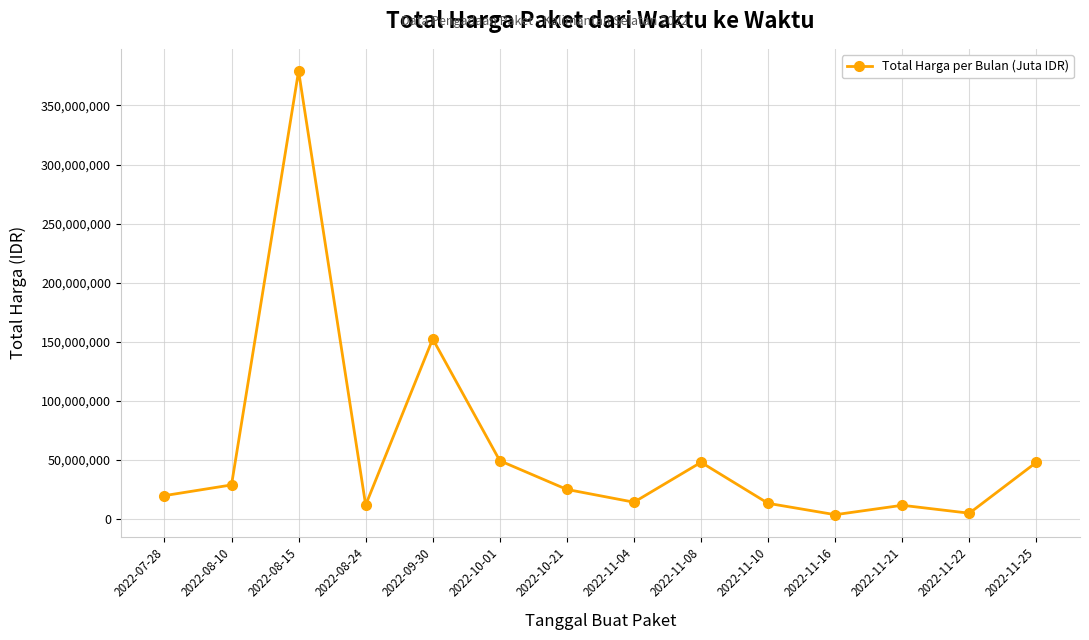

What is the ratio of the value at 2022-09-30 to the value at 2022-11-25?

3.2